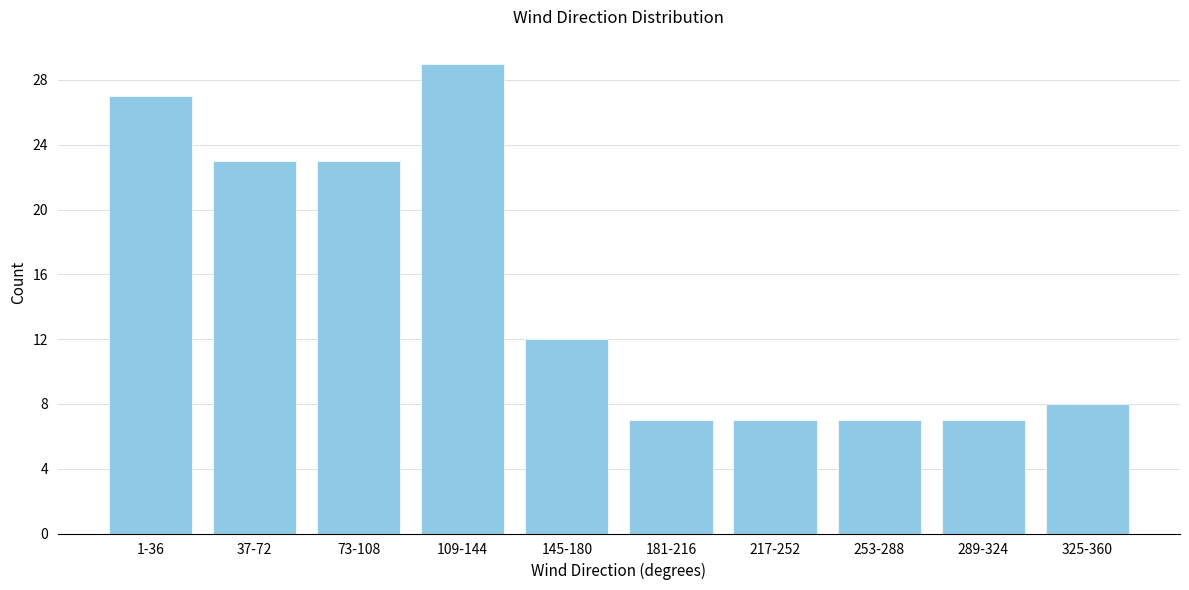

Reading right to left, transcribe all the data shown in this chart.

8	7	7	7	7	12	29	23	23	27